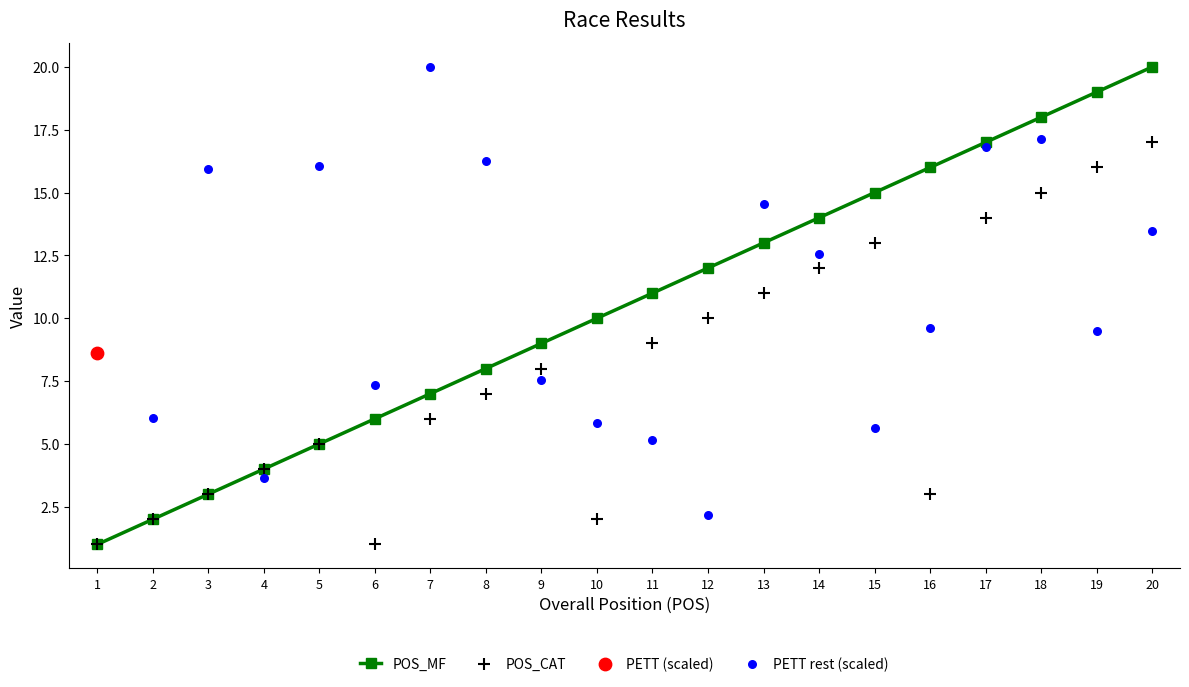

What is the total value across all series at 17?

31